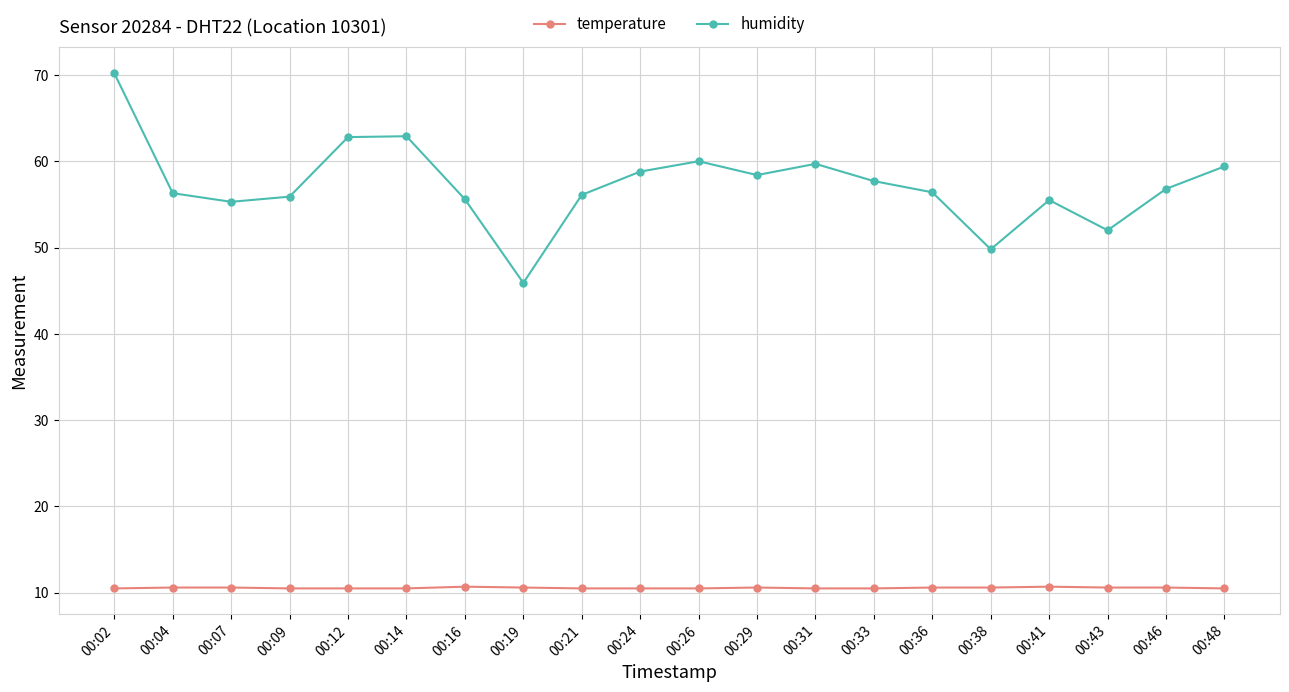

At which label does humidity first exceed 56?

00:02